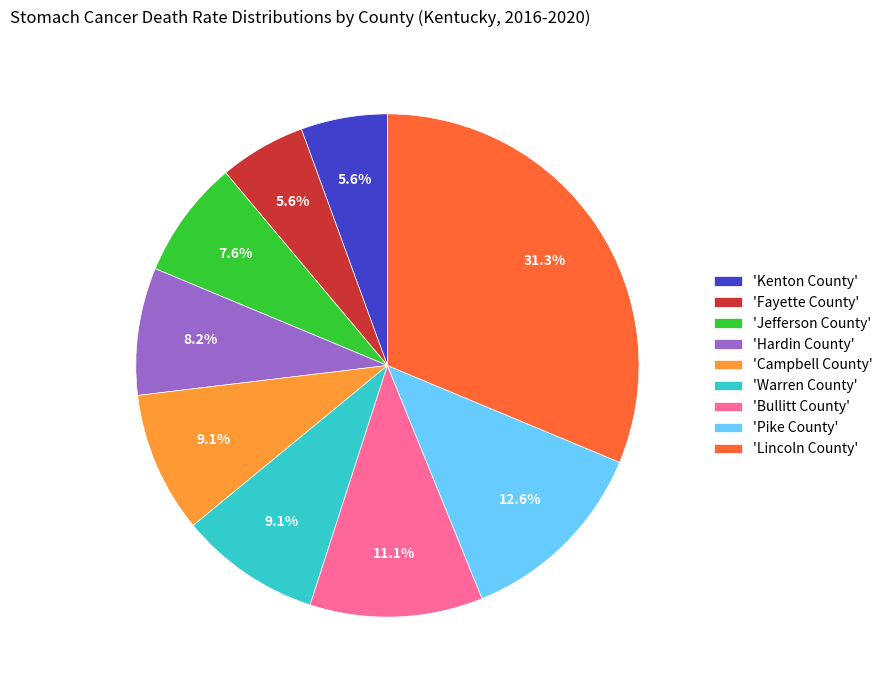

Is there a majority slice in this chart?

No